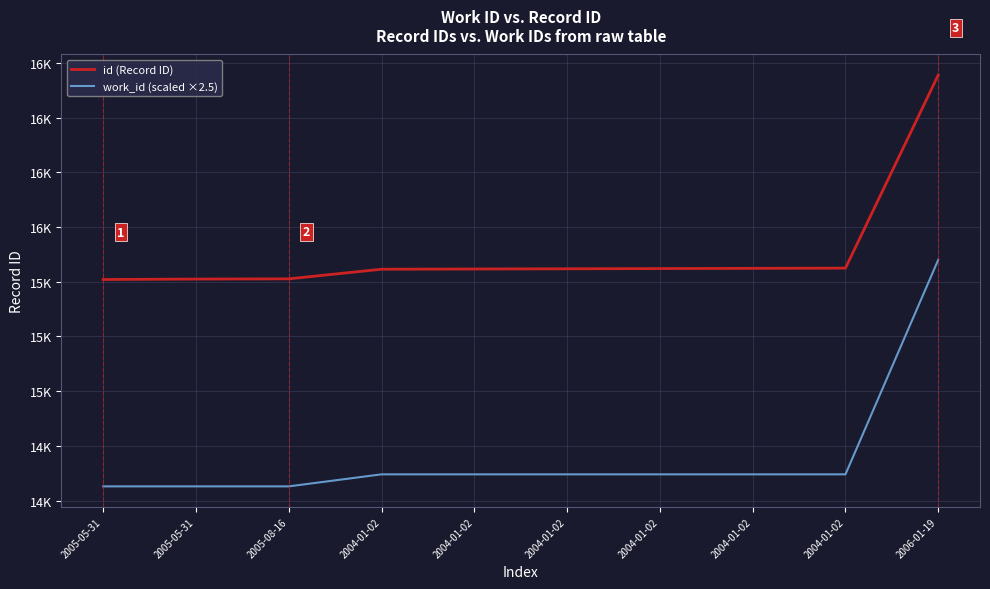

True or false: work_id (scaled ×2.5) has more than 2 interior local peaks.

False